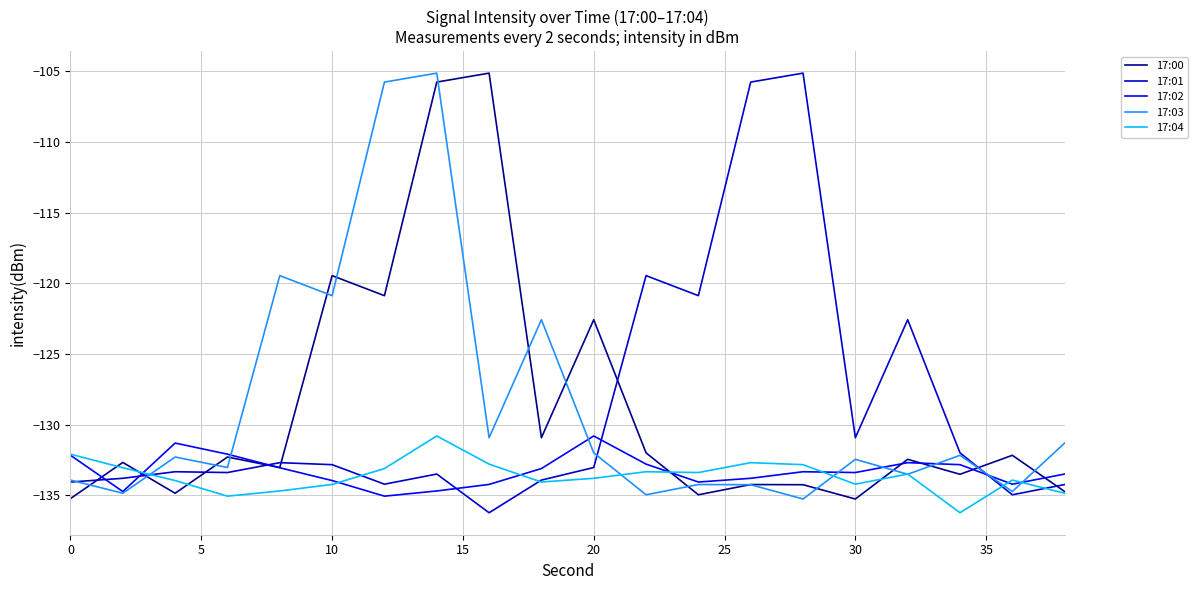

What is the minimum value for 17:04?

-136.2